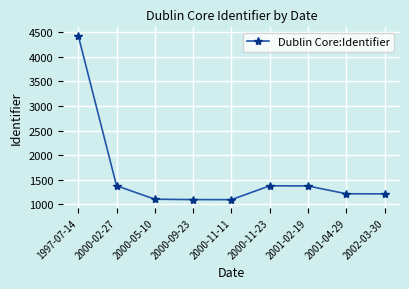

What is the change in value from 2000-09-23 to 2000-11-23?

+281